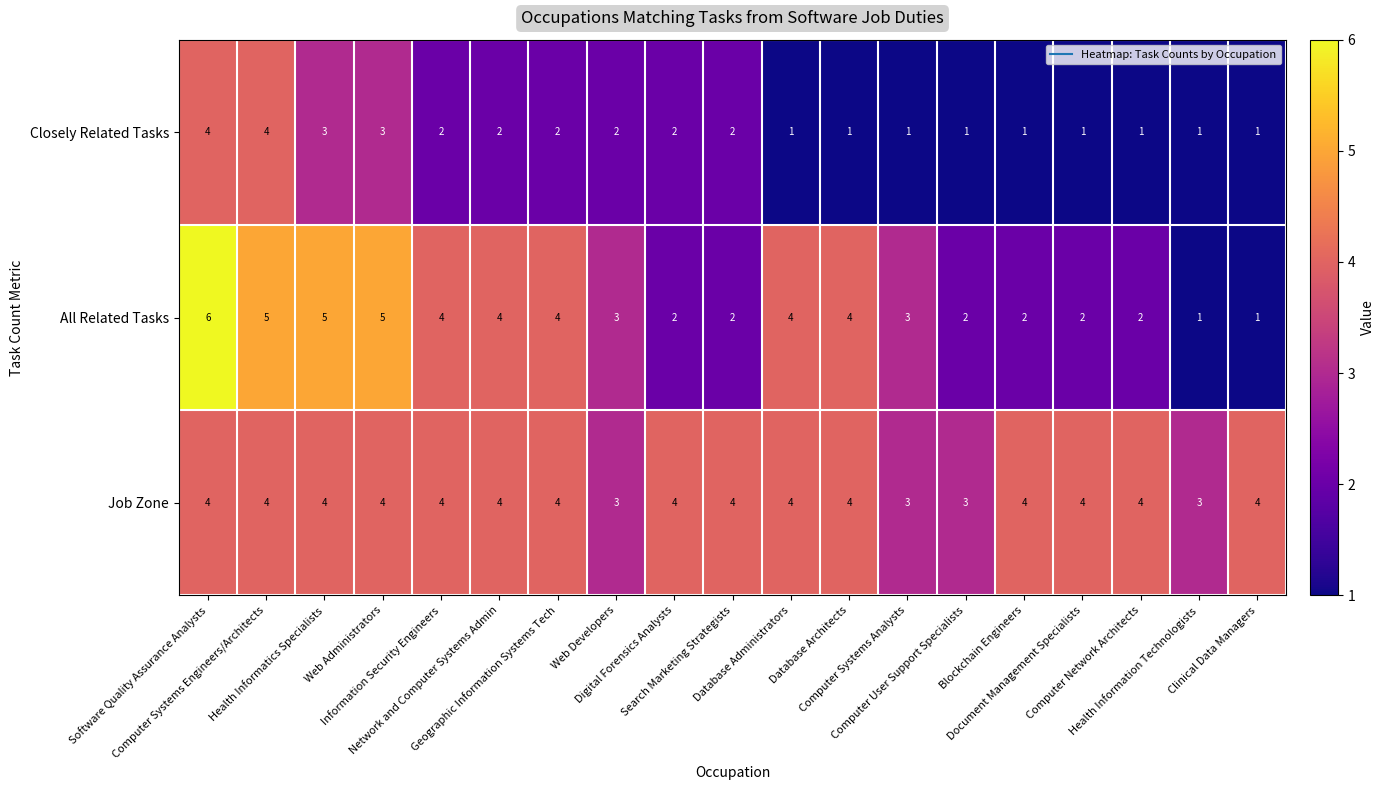

What is the difference between the second highest and second lowest values in the Closely Related Tasks series?

3